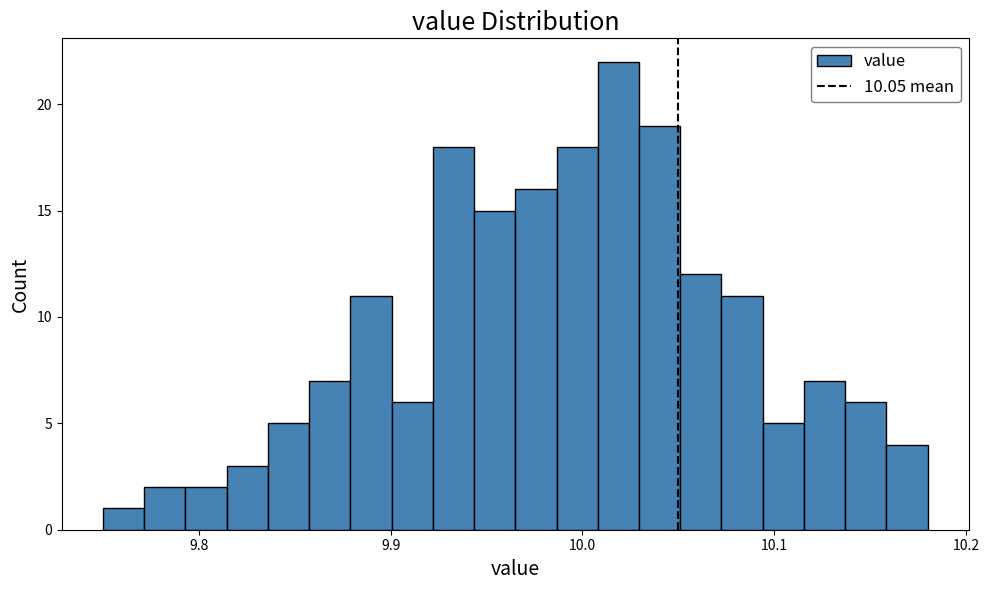

Read against the x-axis, roughly where is the centre of the tallest bar?

10.02